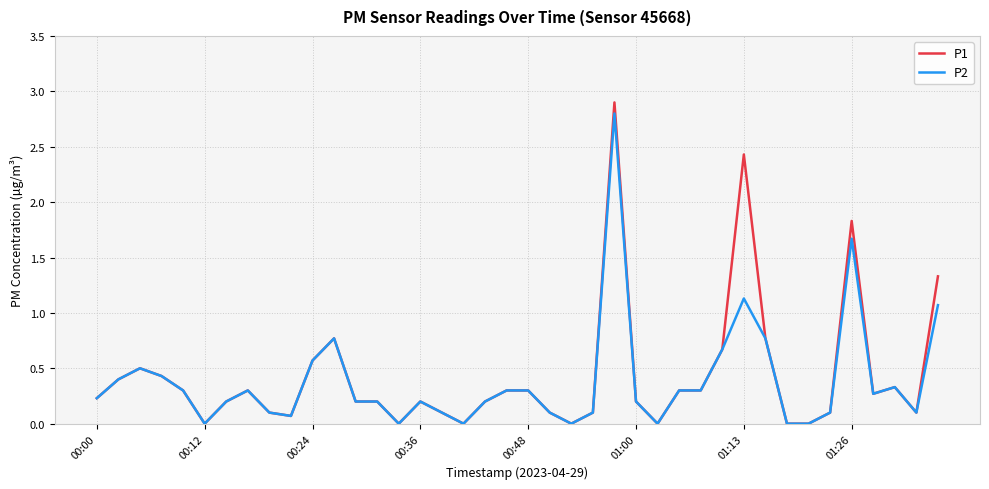

Which series has the largest range (max minus min)?

P1